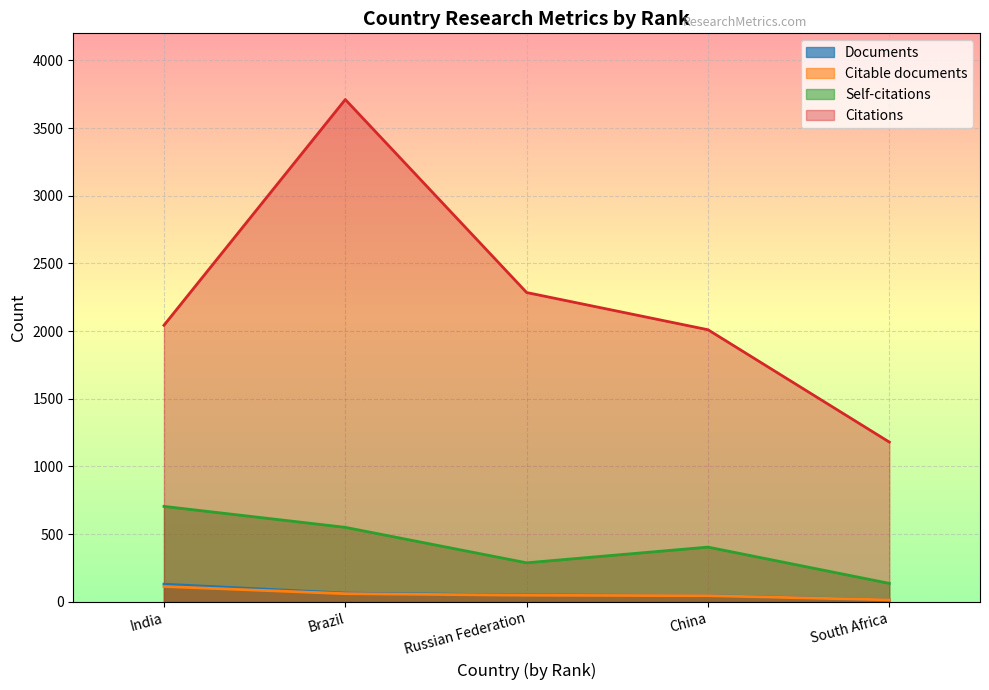

Reading left to right, transcribe all the data shown in this chart.

Documents: 130	64	50	46	14
Citable documents: 113	60	48	45	14
Citations: 2043	3711	2285	2010	1180
Self-citations: 705	550	288	404	136